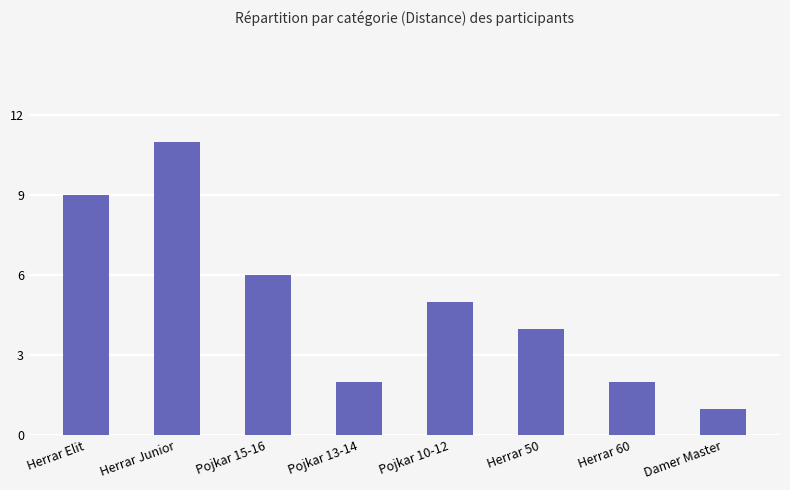

Is it true that the value at Herrar Junior is 7?

False